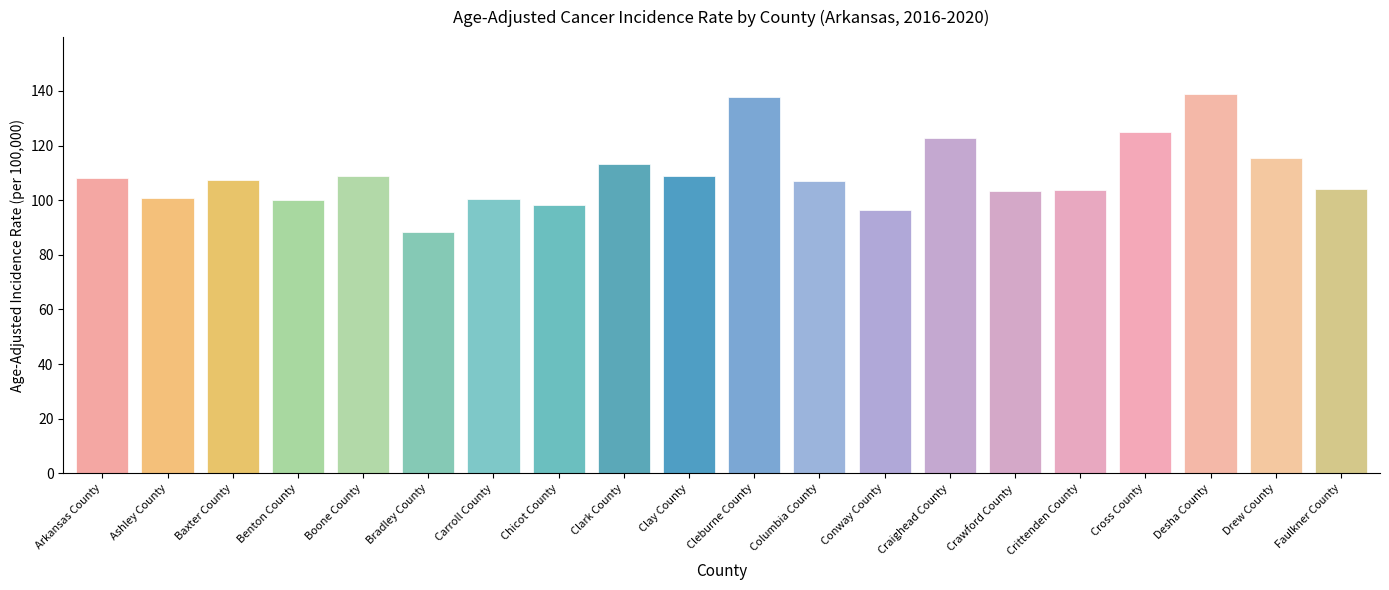

How many bars are there in total?

20